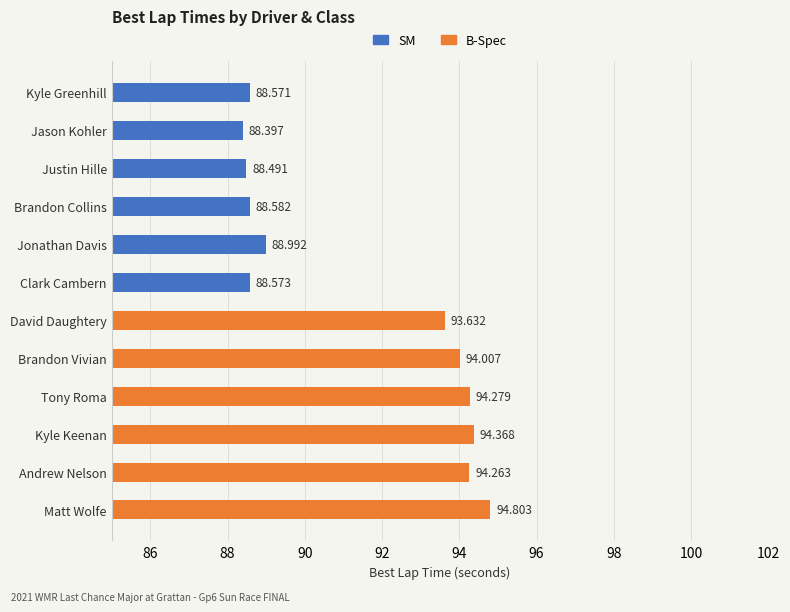

What is the minimum value for B-Spec?

93.6